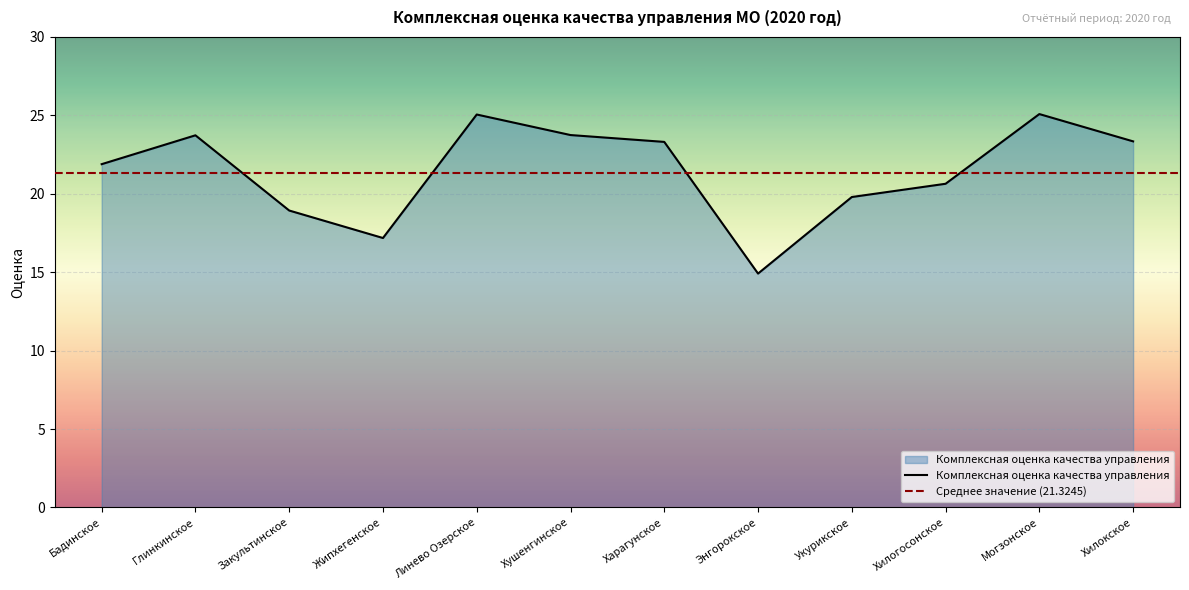

Where is the data nearest to the value 19?

Закультинское